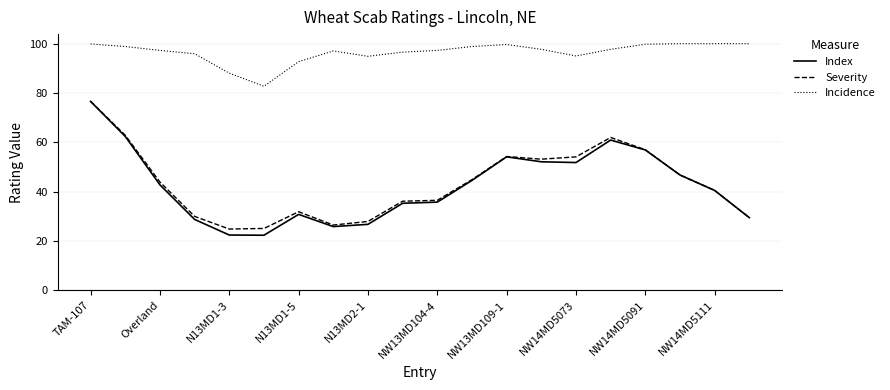

What is the maximum value for Severity?

76.7